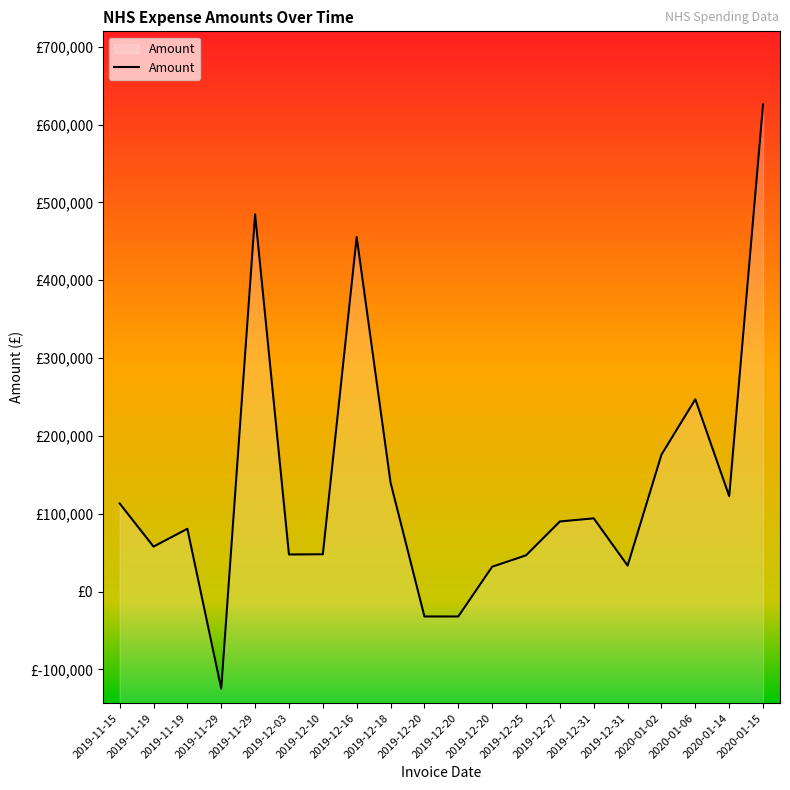

At which category does the chart reach its peak across all series?

2020-01-15